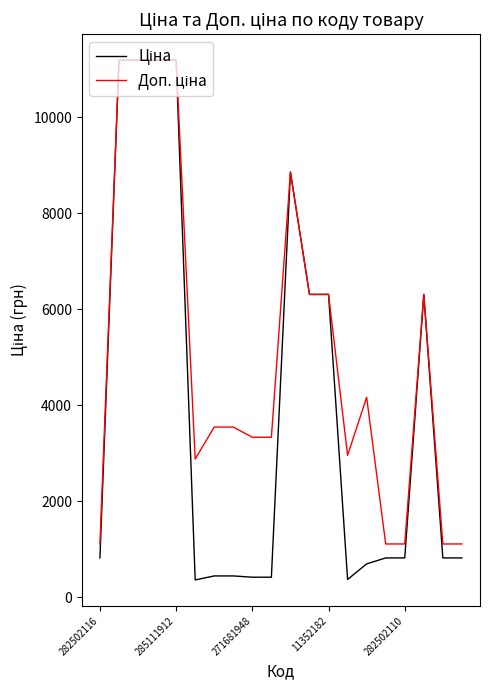

What is the smallest value displayed?

359.9